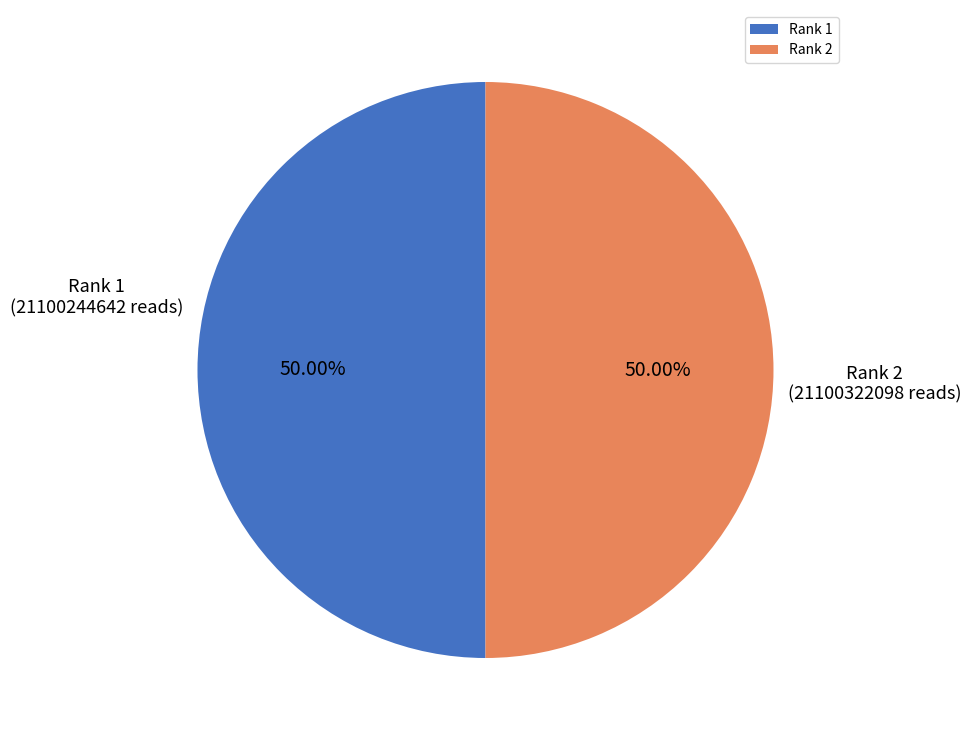

What percentage is the Rank 2 slice, to the nearest percent?

50%